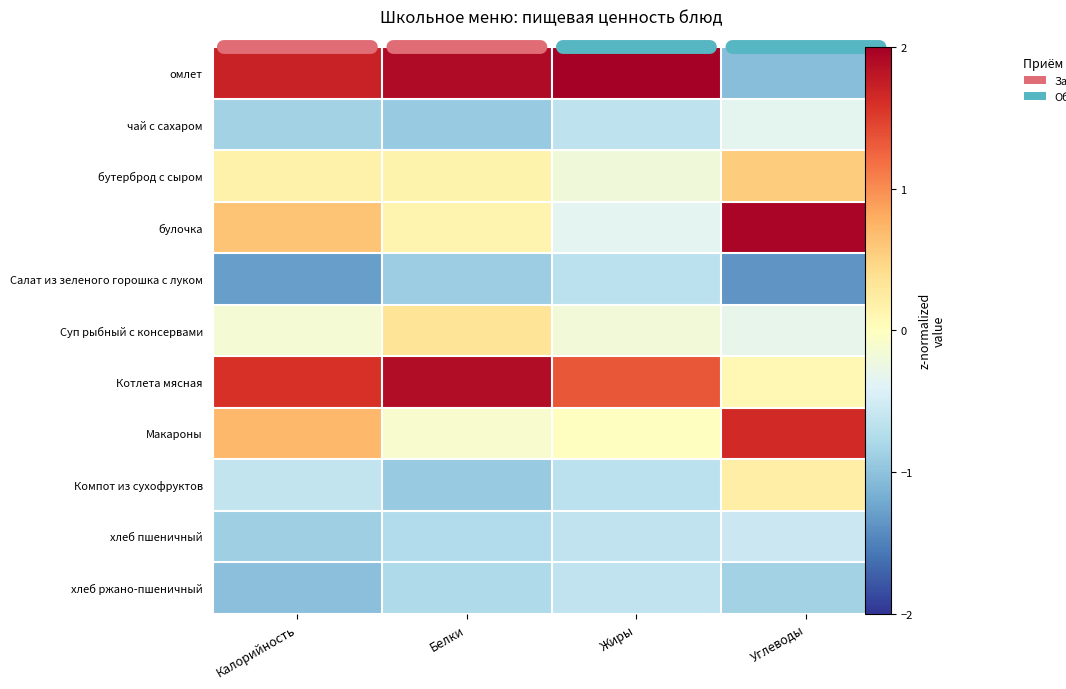

At which label is омлет closest to 0?

Углеводы